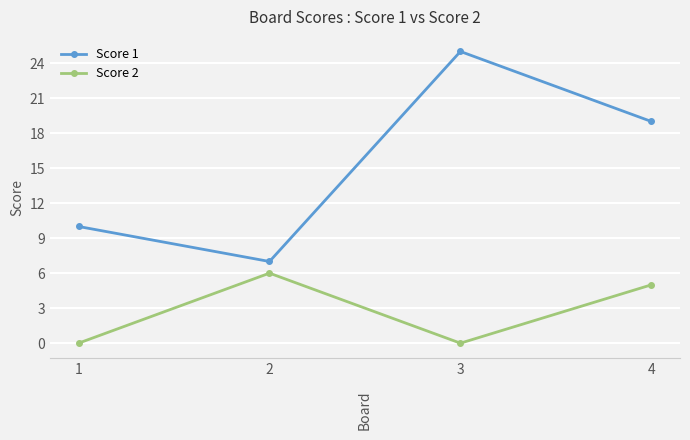

What is the difference between the maximum and minimum values in the Score 2 series?

6